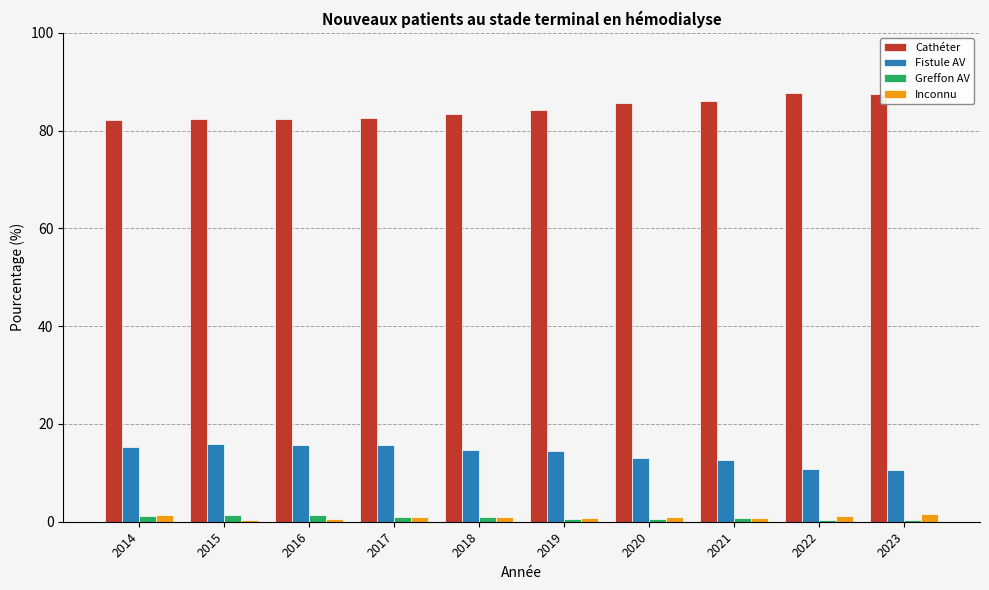

Where does the Fistule AV series first go above 14?

2014